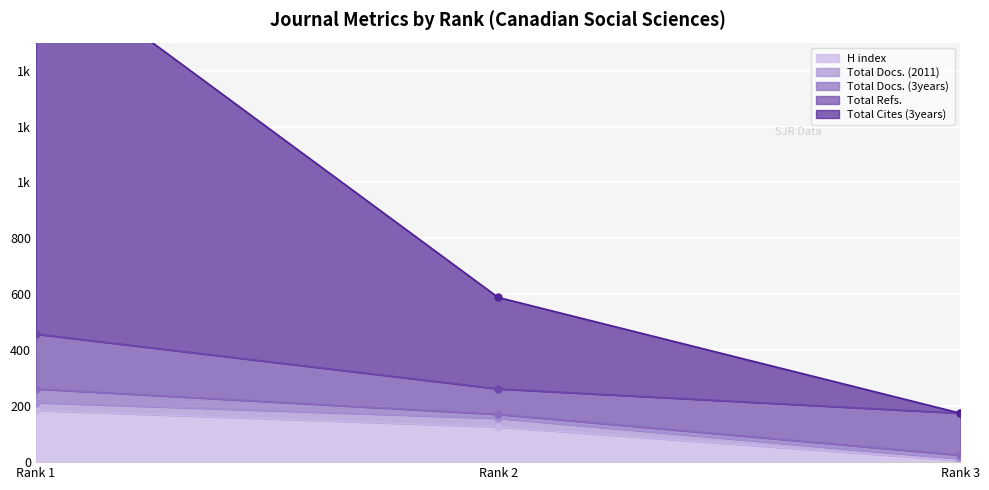

How many data points in Total Cites (3years) are less than 327?

1